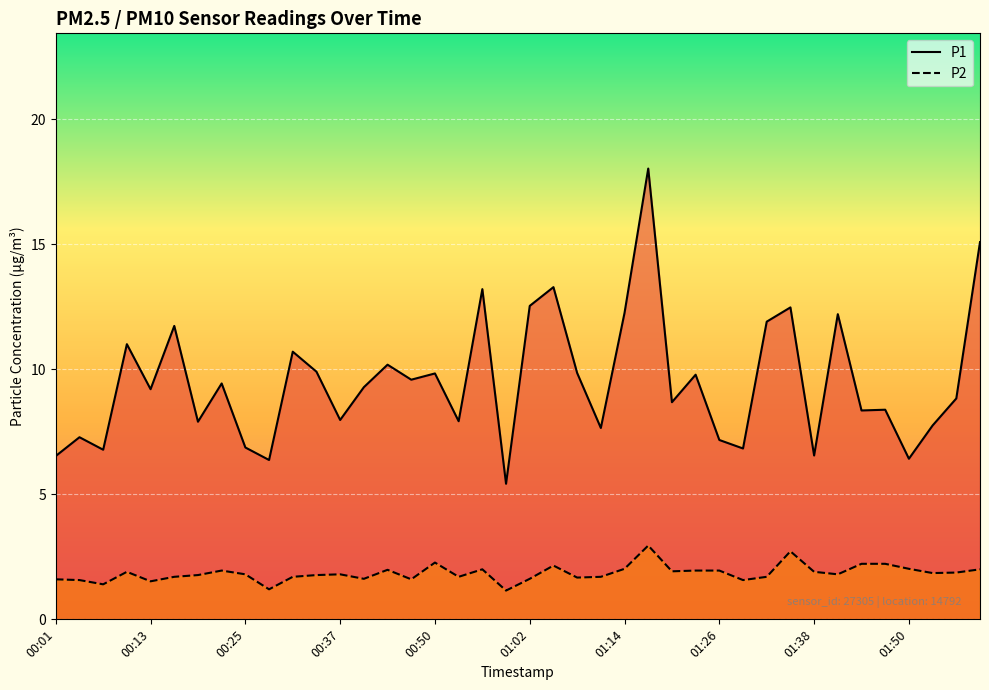

True or false: P1 and P2 cross at least once.

False